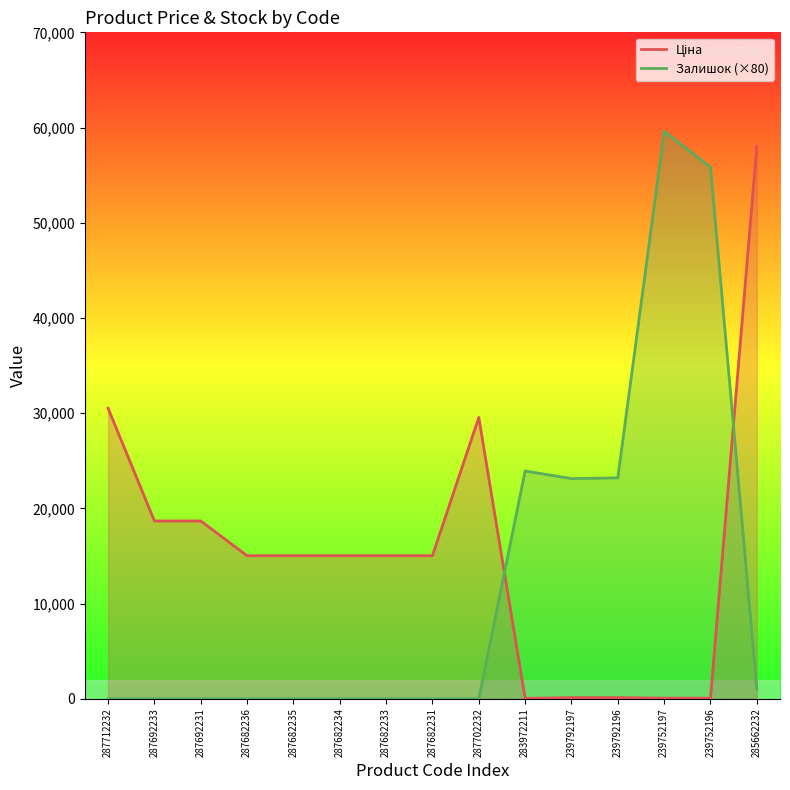

How many interior local valleys does the Залишок series have?

1